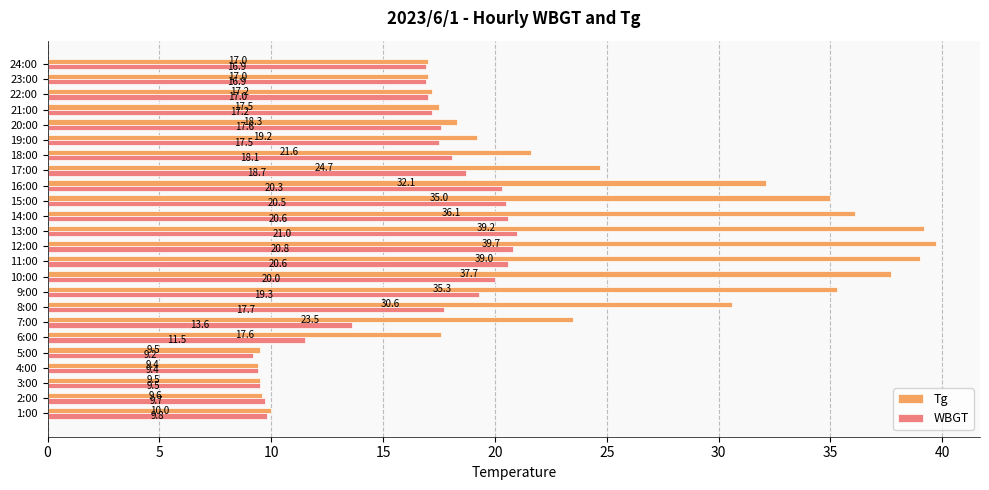

Which series has the largest total across all categories?

Tg